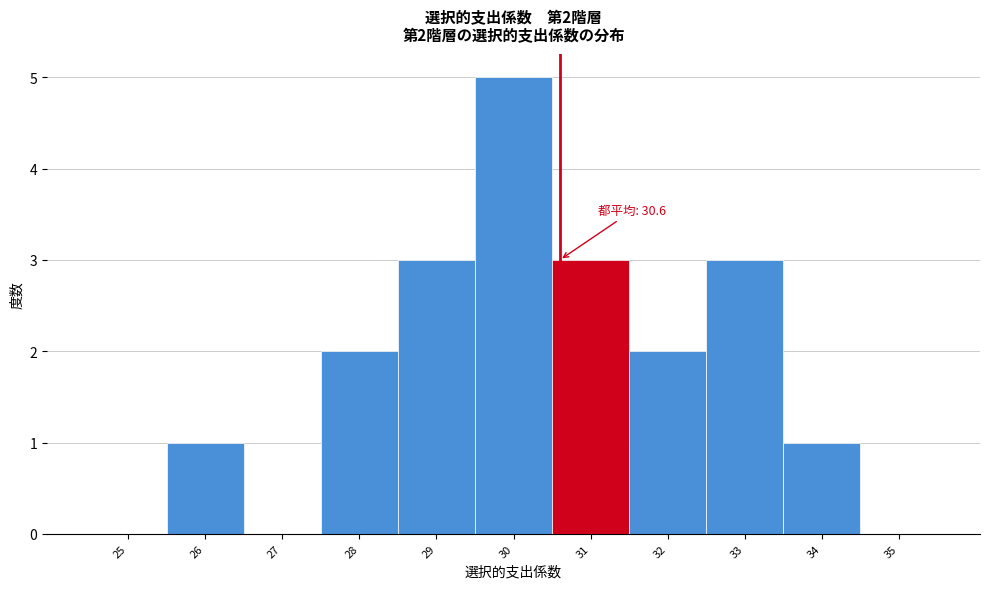

Over which range of the x-axis is the bar tallest?

29.5 to 30.5